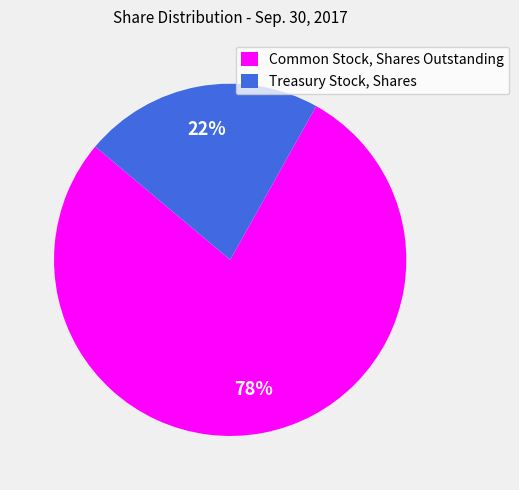

Count the number of slices in the pie.

2